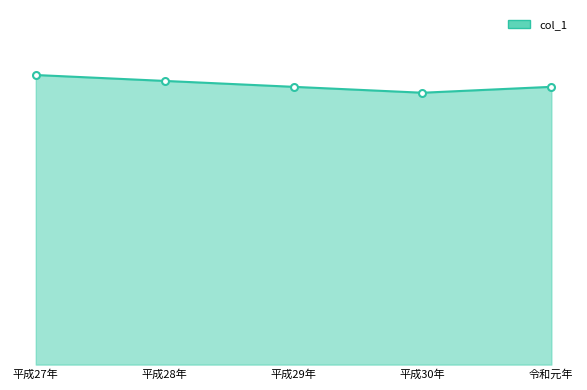

What is the change in value from 平成27年 to 令和元年?

-0.2